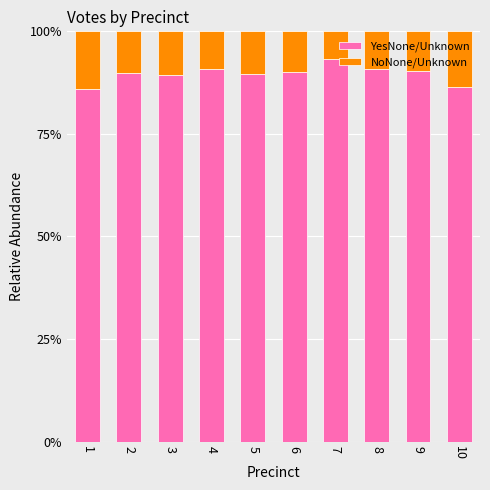

The NoNone/Unknown series shows 0.1 at 10. True or false?

True